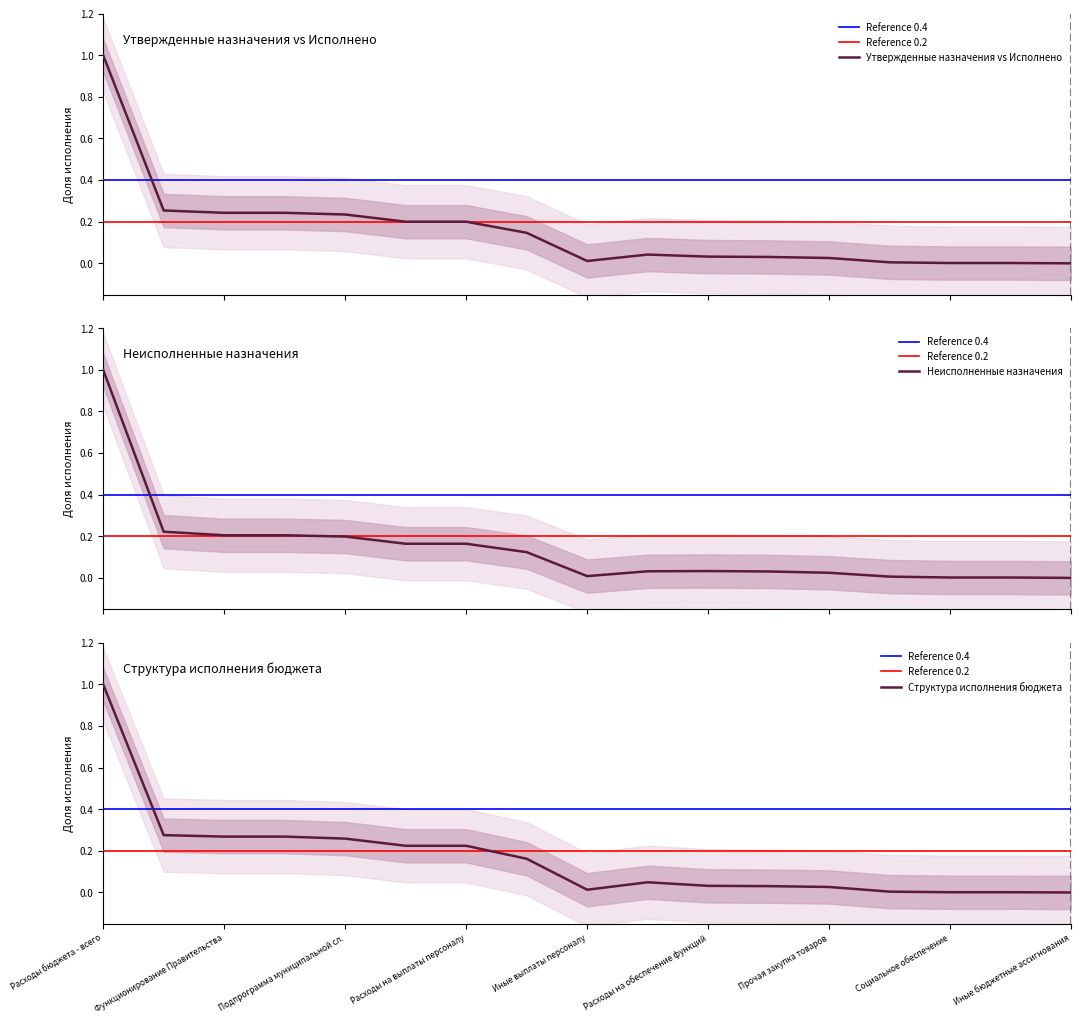

Is it true that Структура исполнения бюджета equals 0.0 at Социальное обеспечение?

True